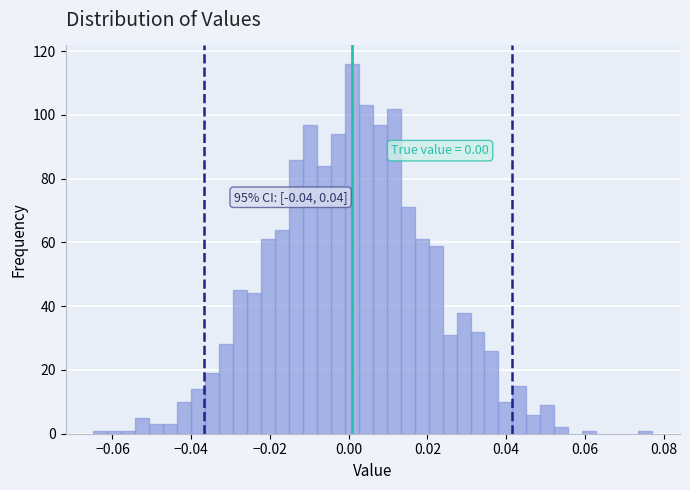

Read against the x-axis, roughly where is the centre of the tallest bar?

0.000